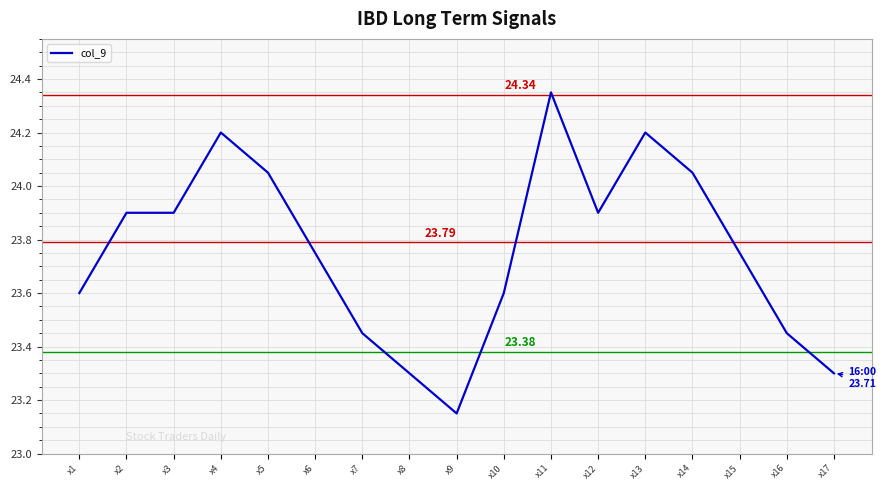

Does the chart have visible grid lines?

Yes